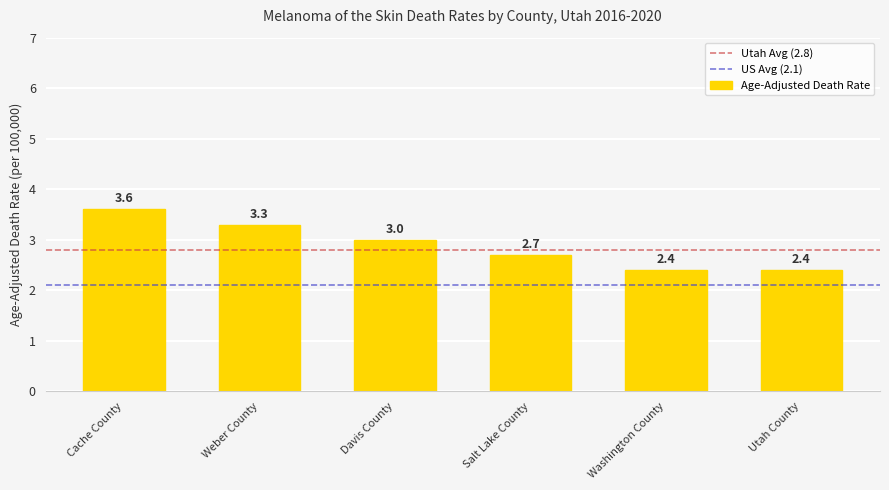

What is the change in value from Weber County to Davis County?

-0.3